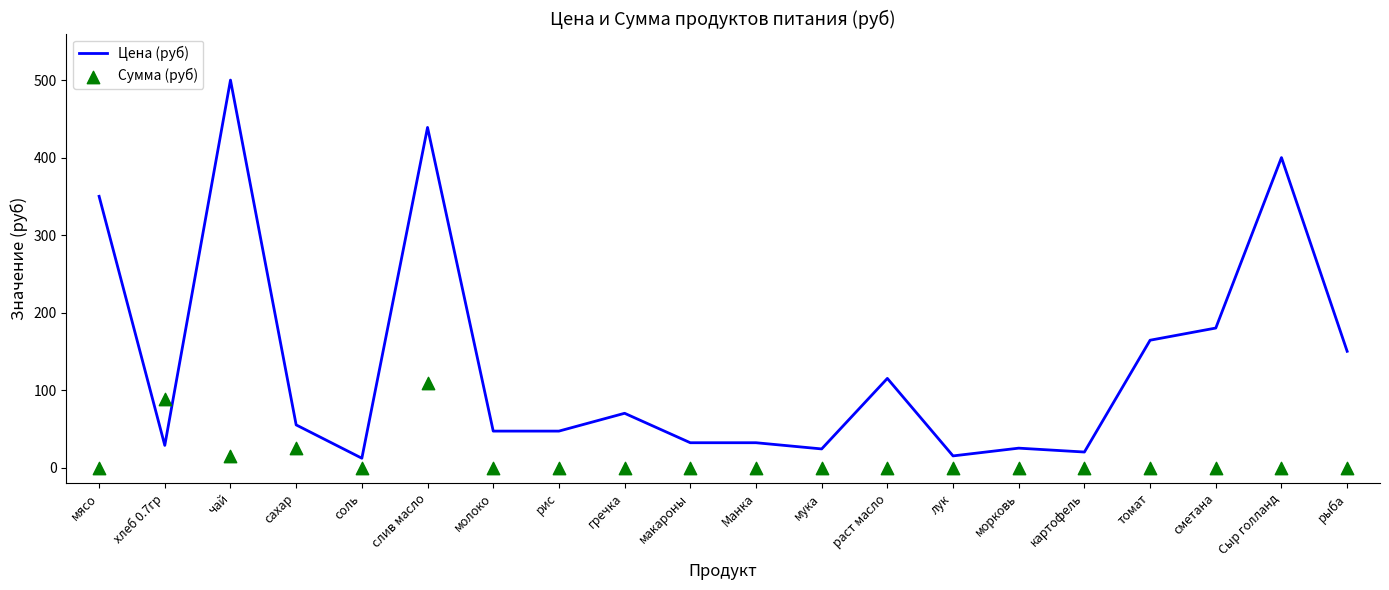

What are all the series names shown in the legend?

Цена (руб), Сумма (руб)